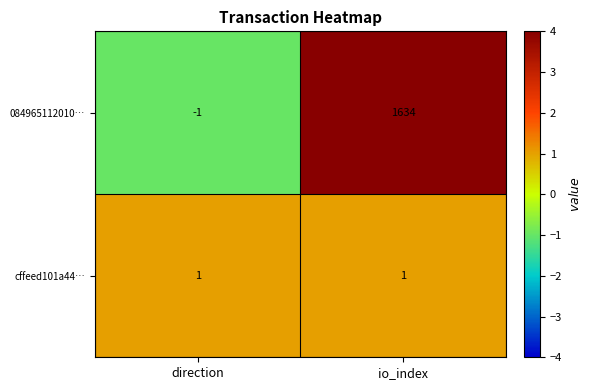

At which label is 084965112010… closest to 816?

direction